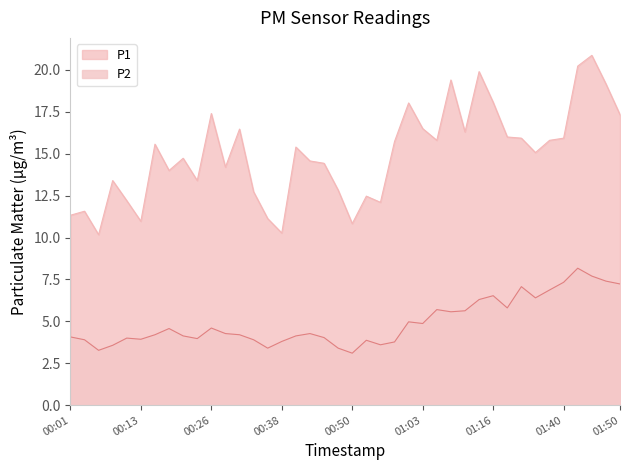

At which label does P1 reach its minimum?

00:06